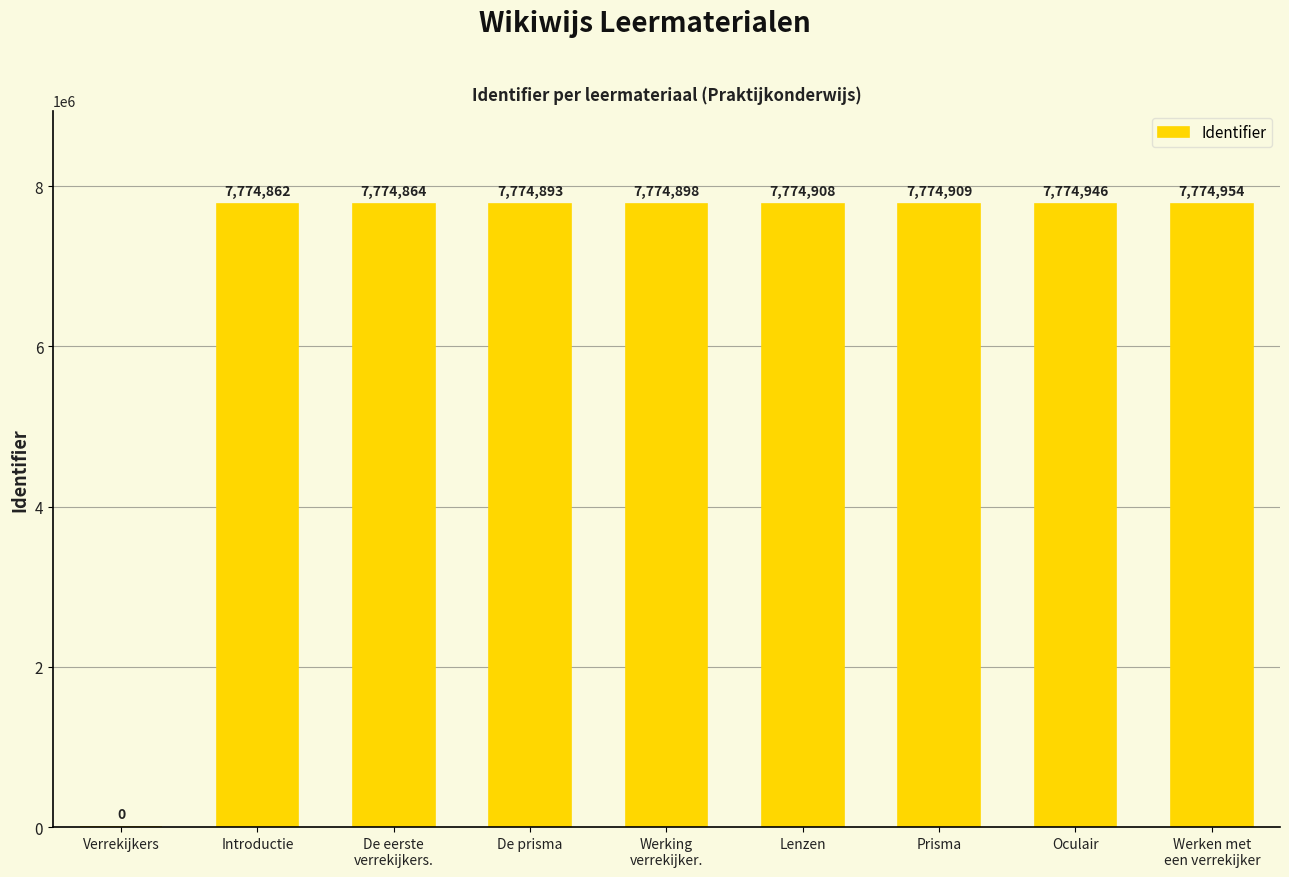

Count the number of data series in this chart.

1